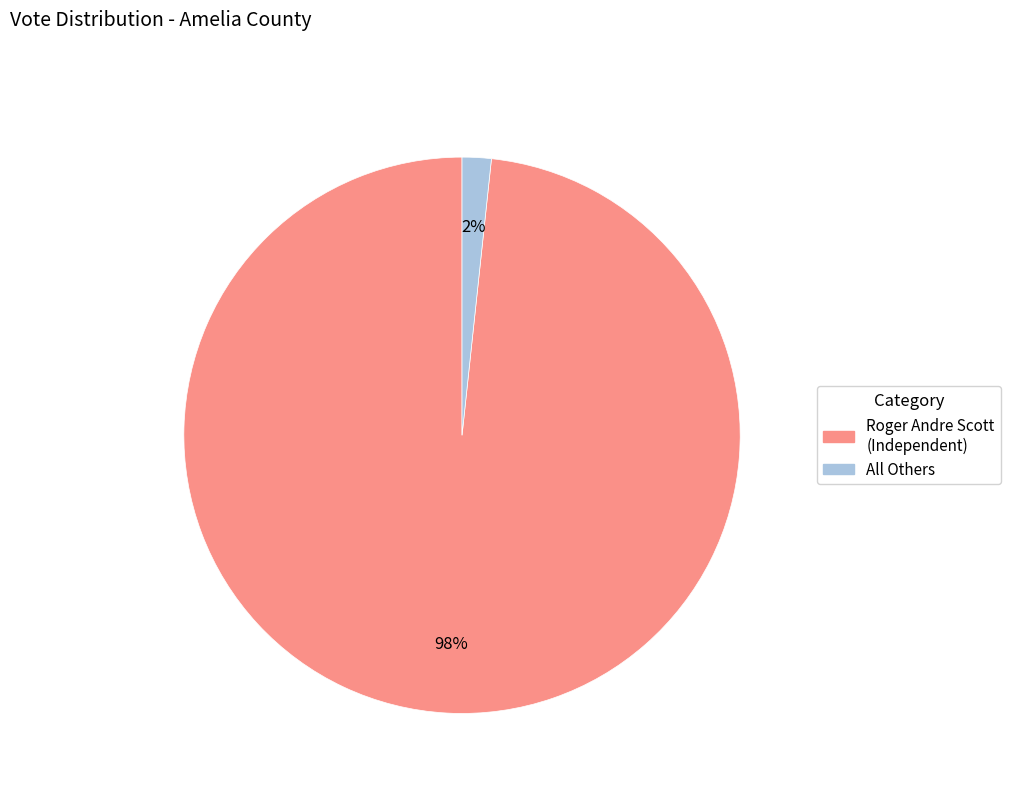

Is there any slice that represents more than half of the pie?

Yes